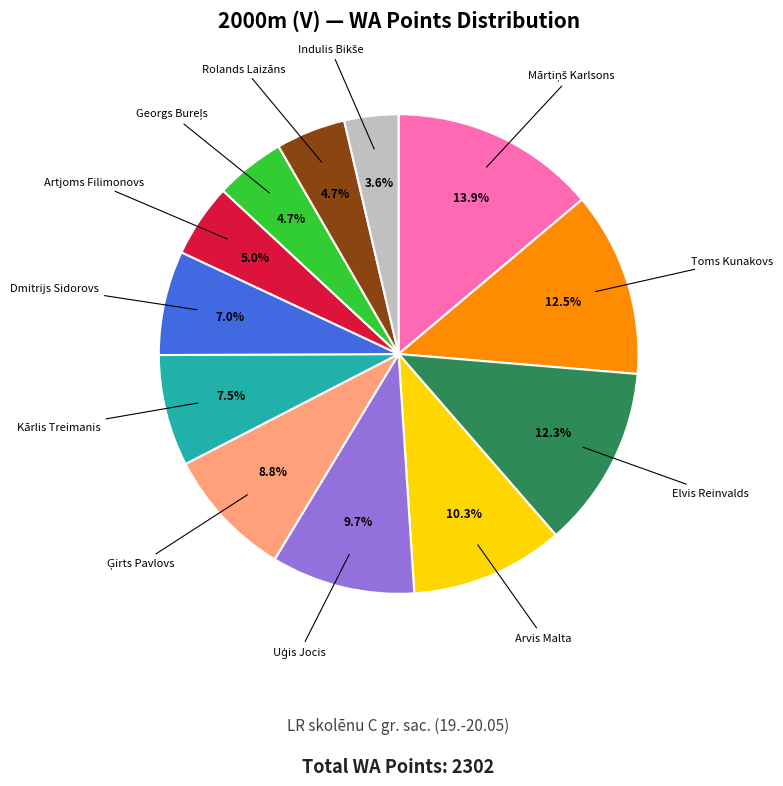

Which has a higher value, Elvis Reinvalds or Rolands Laizāns?

Elvis Reinvalds